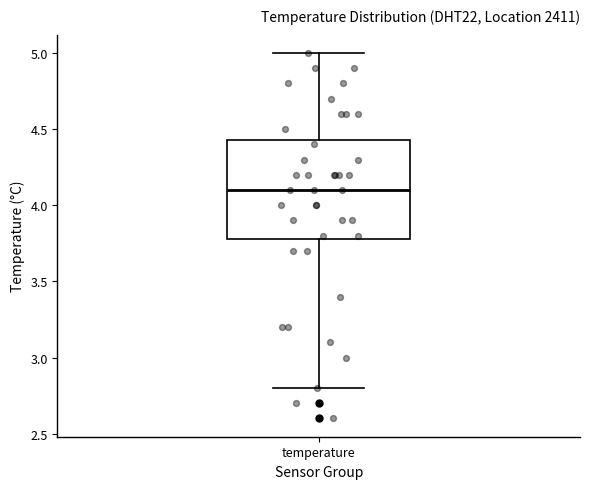

Where does the lower whisker of the box for temperature end on the y-axis? The values are not printed on the chart, so give them approximately, as read against the axis.

2.80